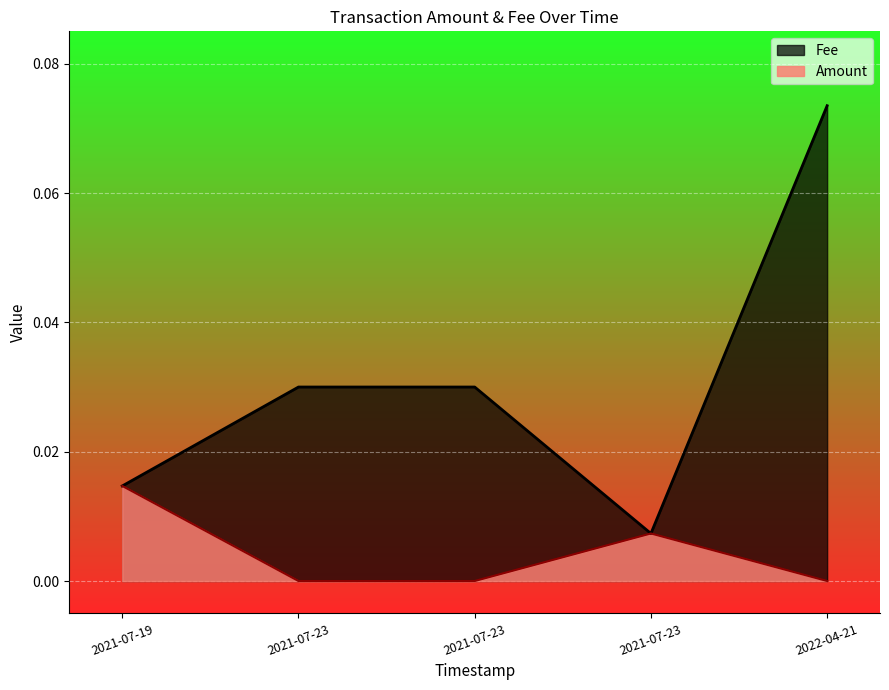

What are all the series names shown in the legend?

Fee, Amount